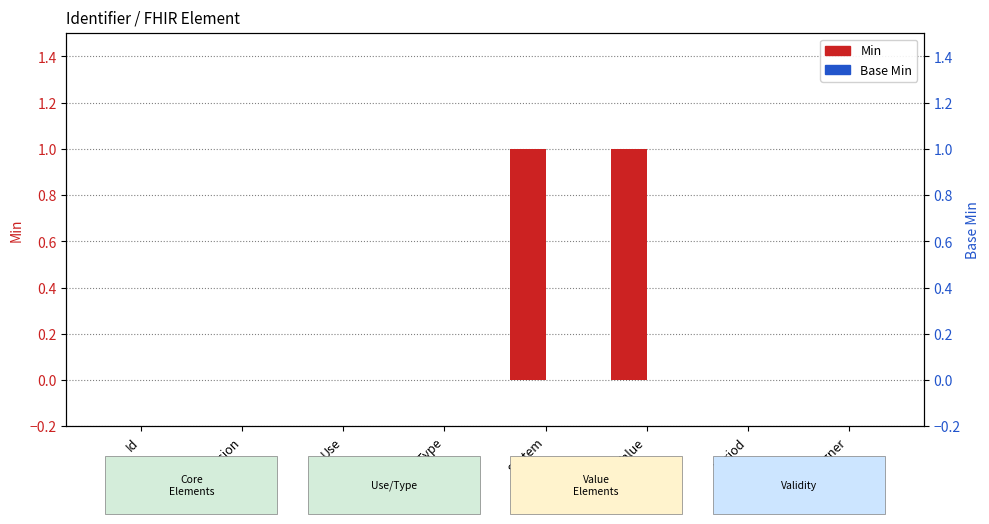

At Use, list the series in order from largest to smallest.

Min, Base Min